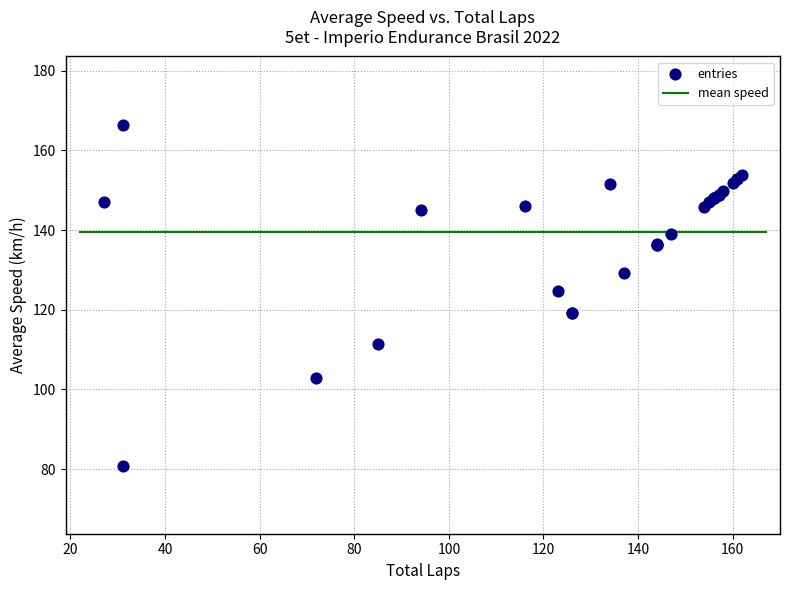

What Y value in the scatter plot is closest to 123?

124.7